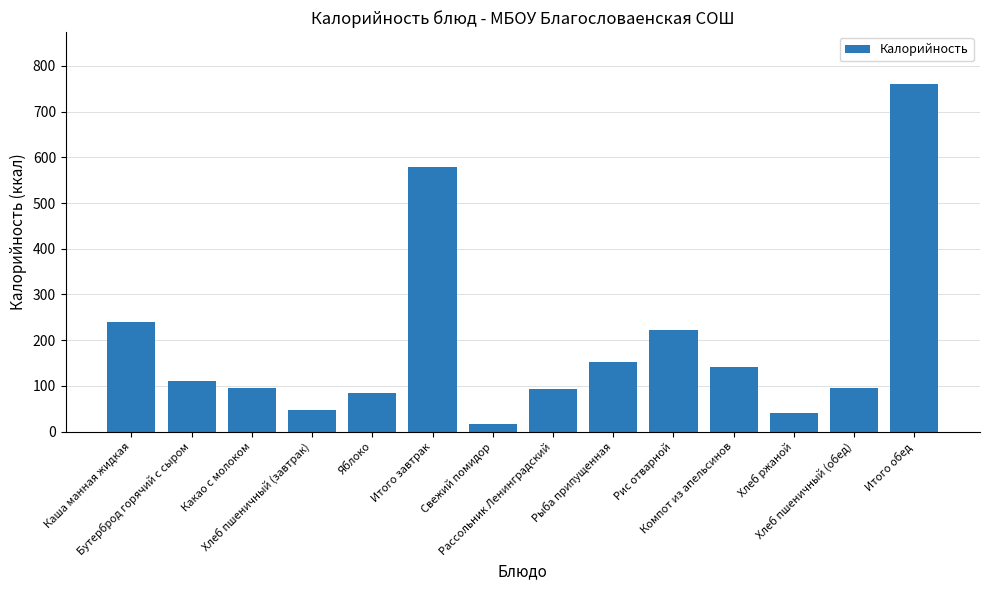

What is the value of the 3rd bar from the left?

96.1